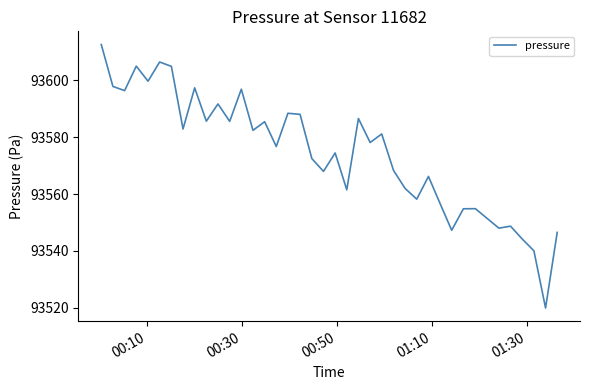

What is the difference between the maximum and minimum values?

92.7